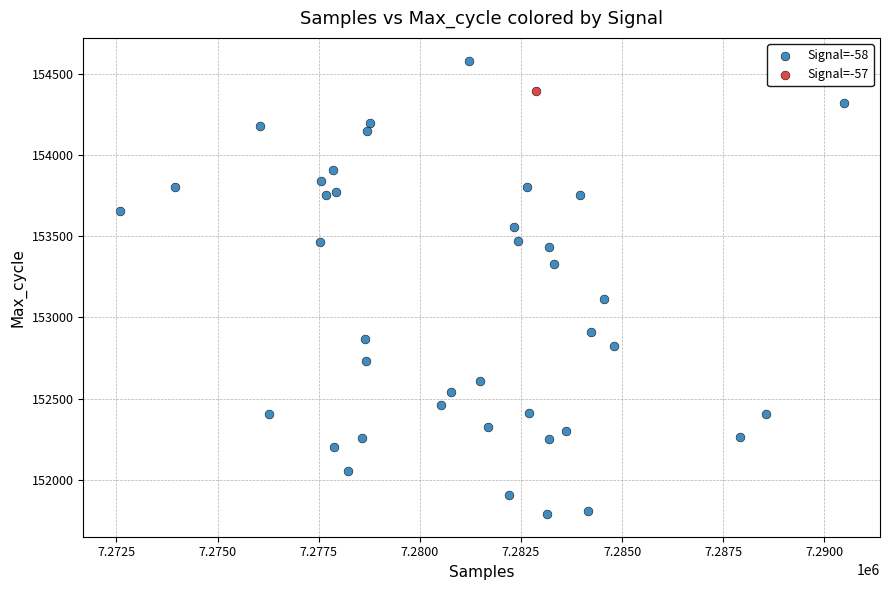

What are all the series names shown in the legend?

Signal=-58, Signal=-57